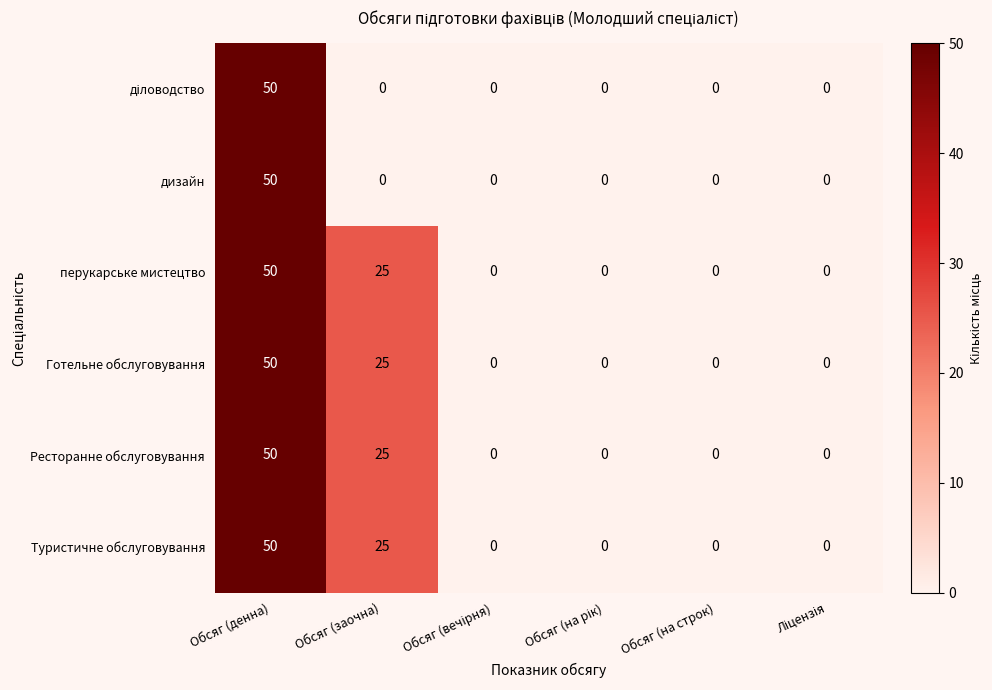

True or false: Ресторанне обслуговування has a value of 19 at Обсяг (на строк).

False